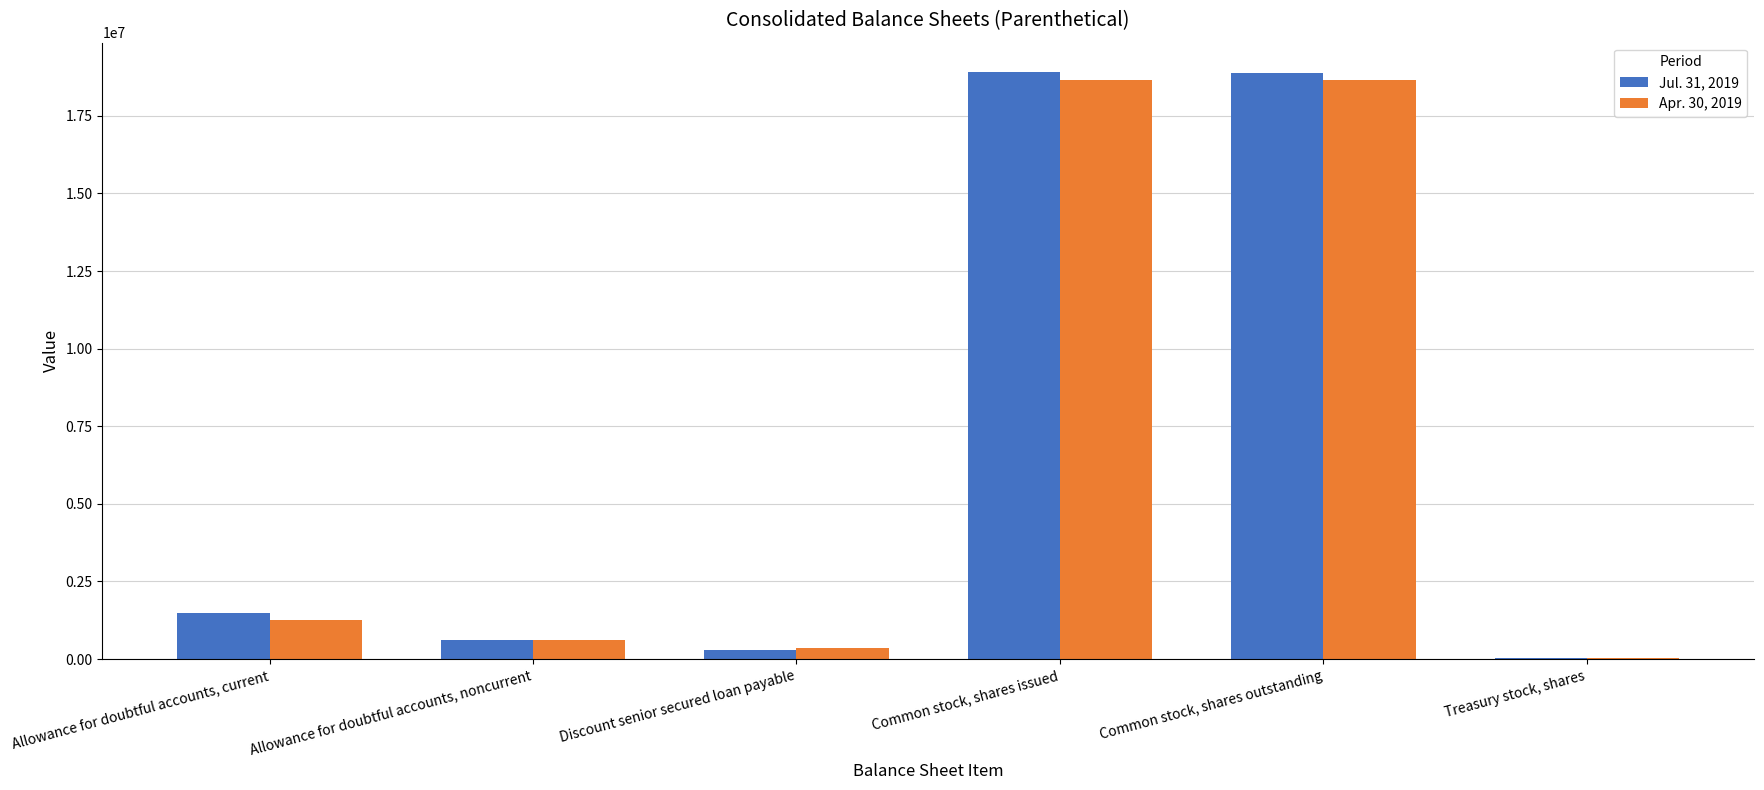

Is it true that Apr. 30, 2019 equals 18648884 at Common stock, shares outstanding?

True